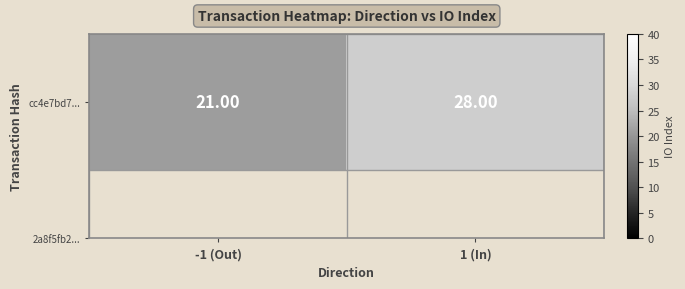

What is the difference between the values at -1 (Out) and 1 (In)?

7